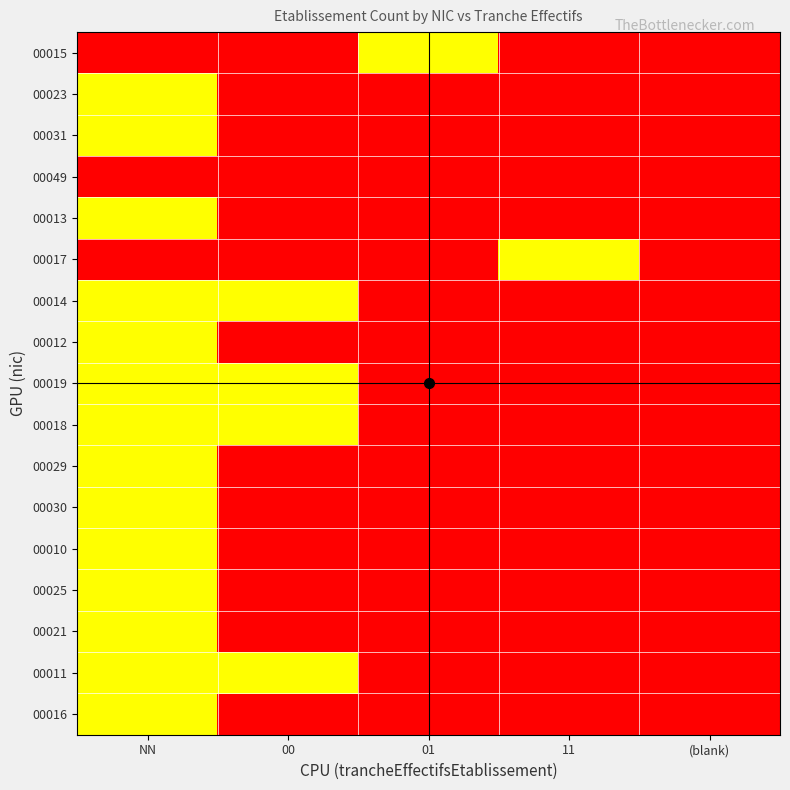

What is the maximum value shown in the chart?

100000.0